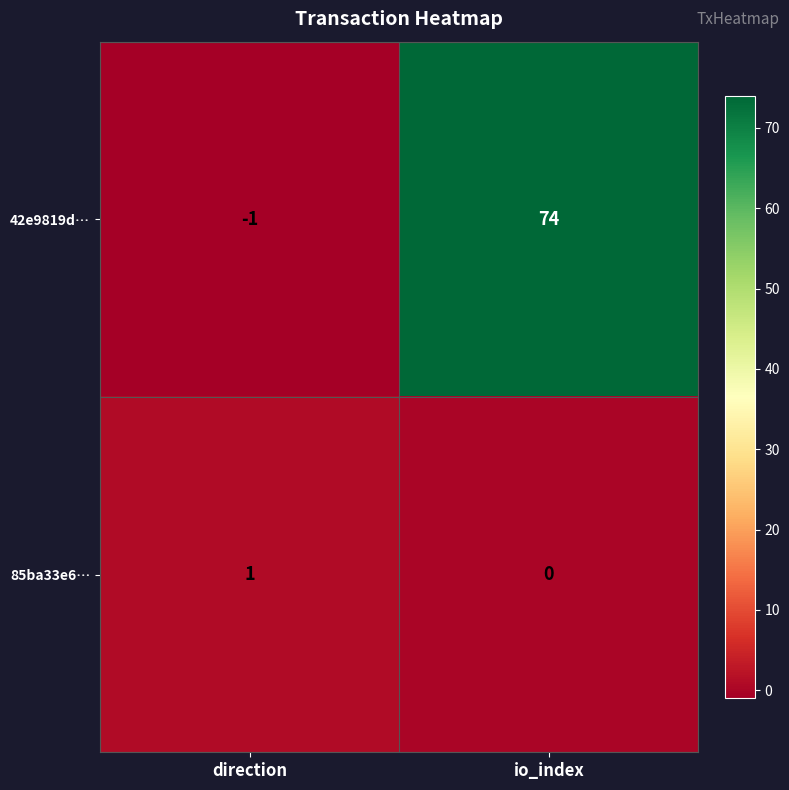

Rank the series at direction from lowest to highest value.

42e9819d…, 85ba33e6…